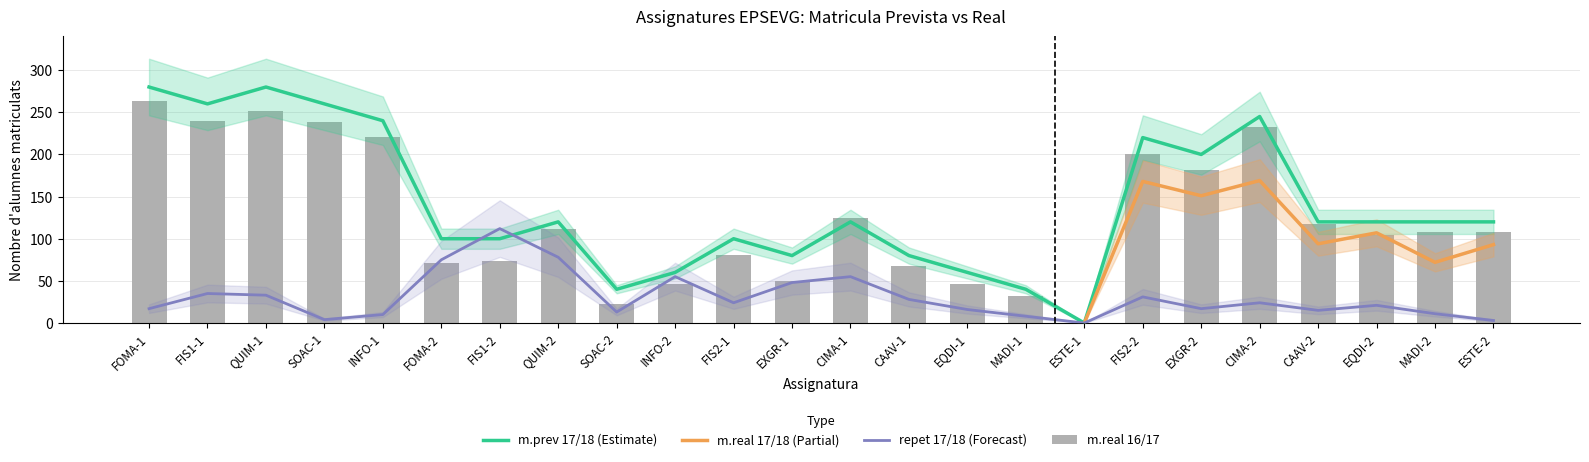

At which category is the sum across all series the highest?

QUIM-1